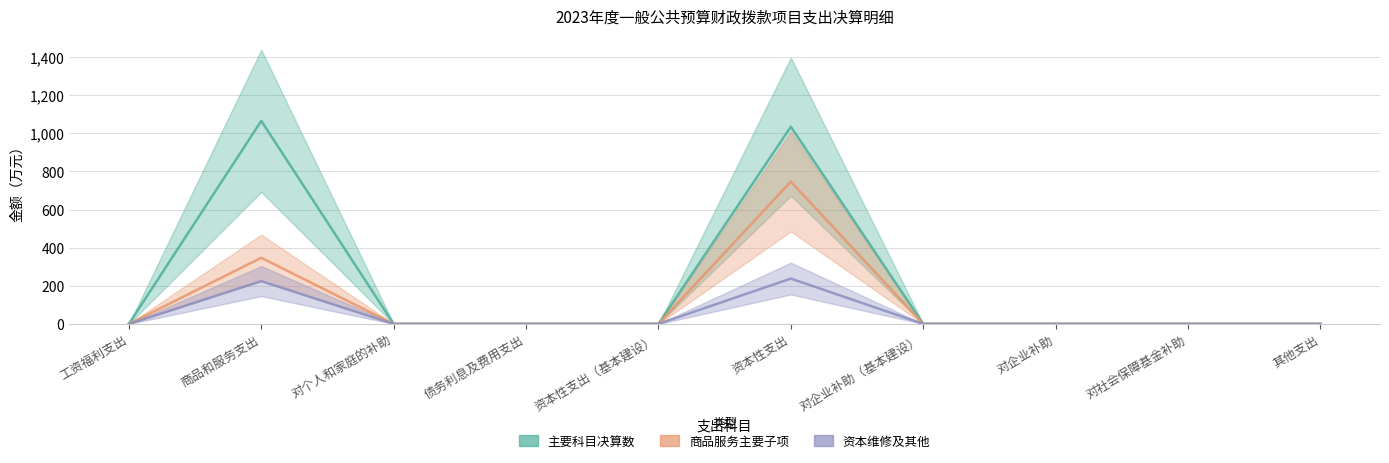

Count the number of categories in the chart.

10